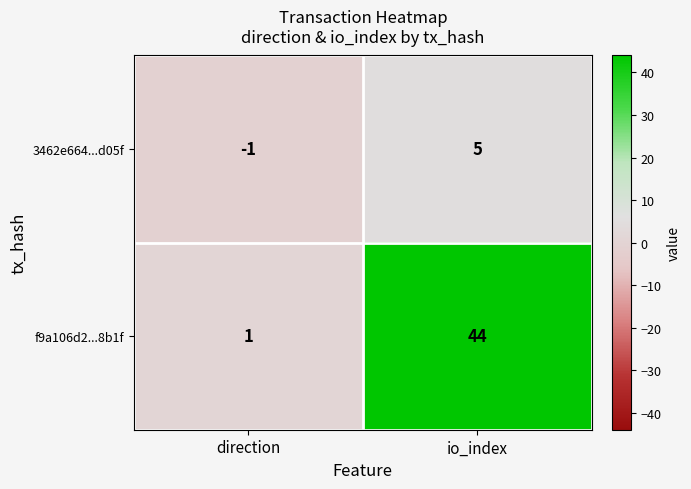

Rank the series by their maximum value, from highest to lowest.

f9a106d2...8b1f, 3462e664...d05f